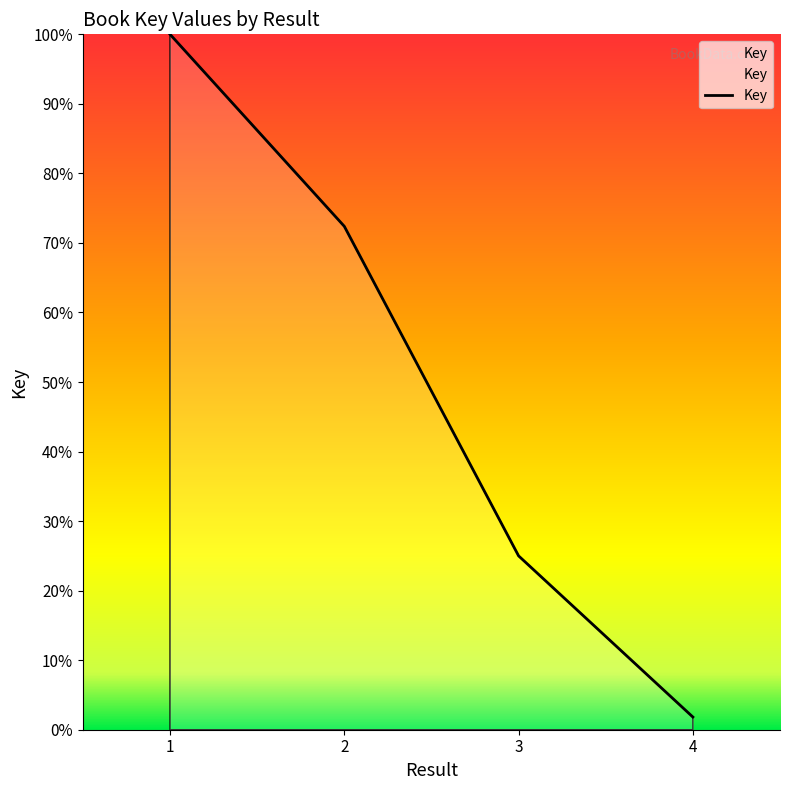

What is the change in value from 2 to 4?

-70.6